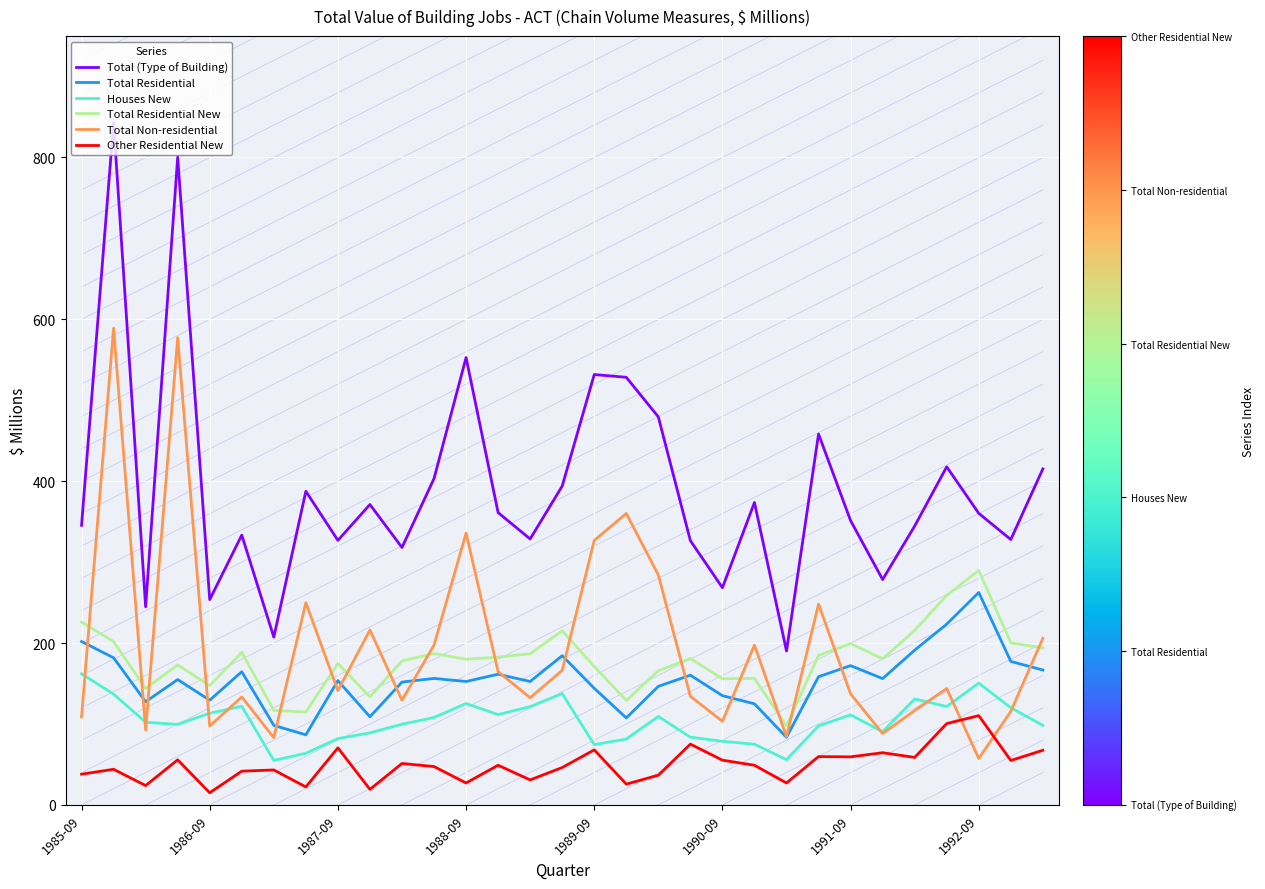

True or false: Total Residential New and Houses New intersect in this chart.

False